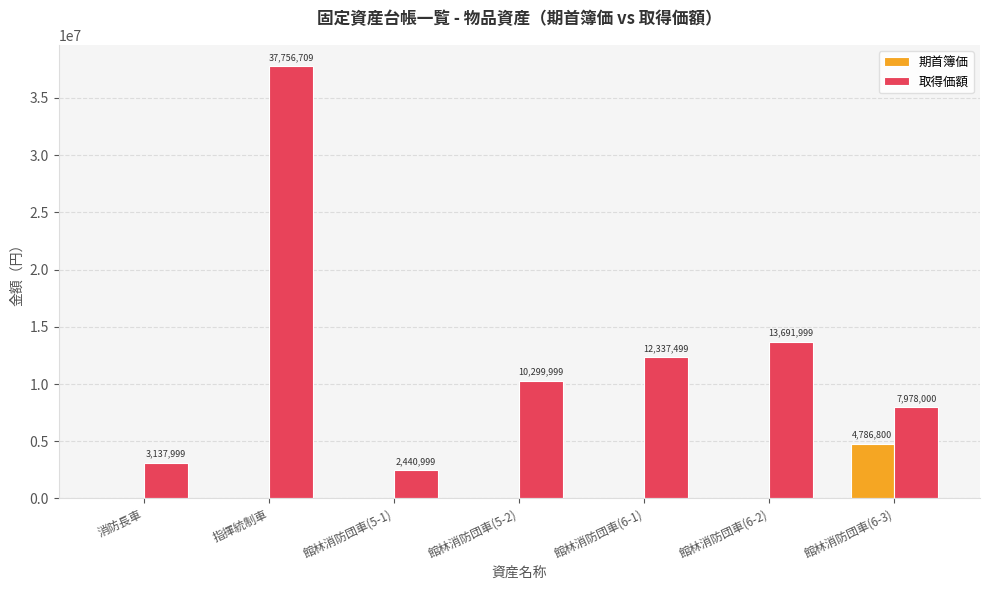

At which label is 取得価額 closest to 20098854?

館林消防団車(6-2)